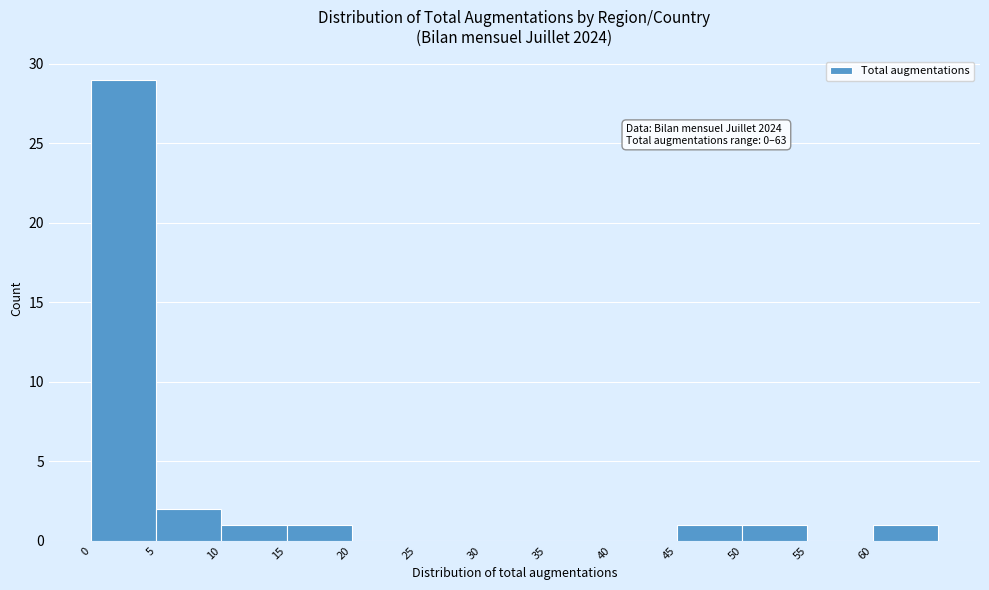

Over which range of the x-axis is the bar tallest?

0 to 5